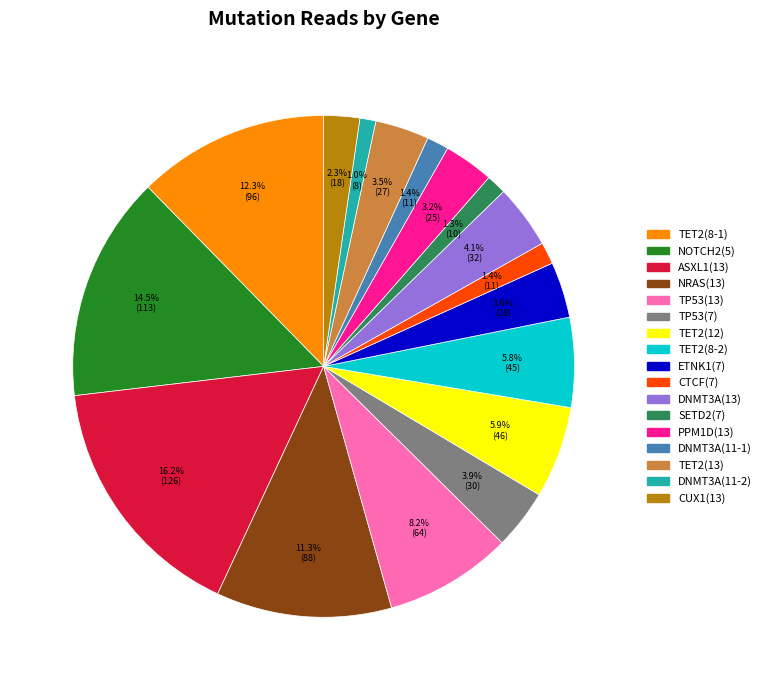

What percentage do TP53(7) and NOTCH2(5) together represent?

18.4%